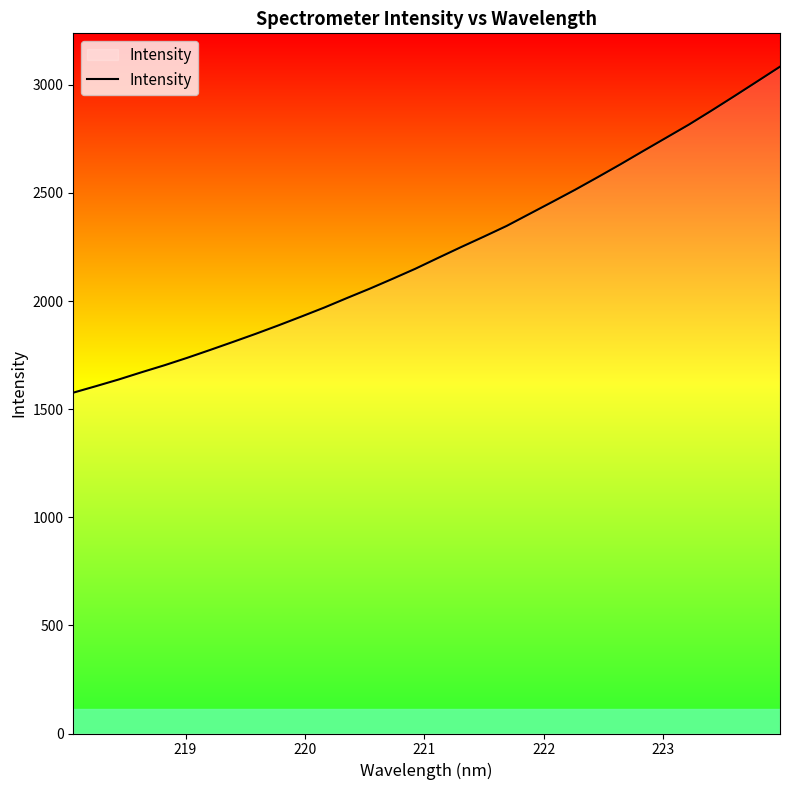

What is the maximum value shown in the chart?

3084.2